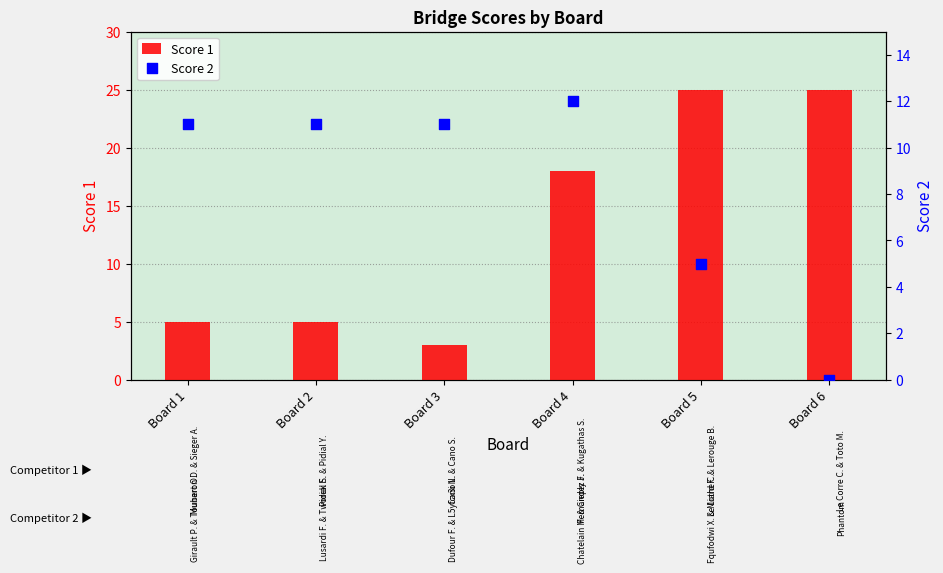

Which series contains the highest Y value?

Score 1